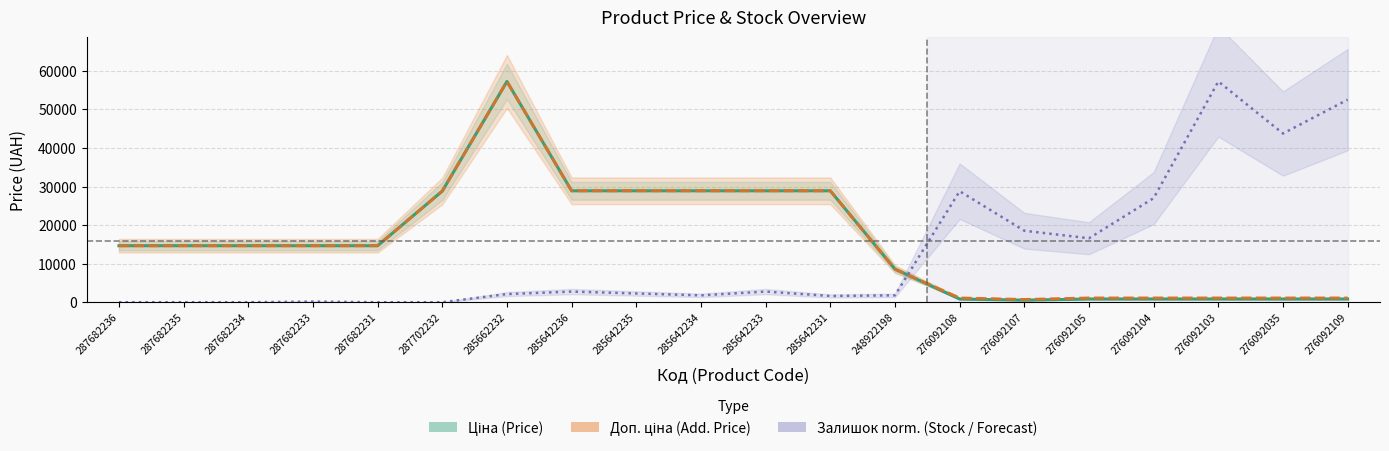

How many interior local peaks does the Залишок norm. (Stock) series have?

5